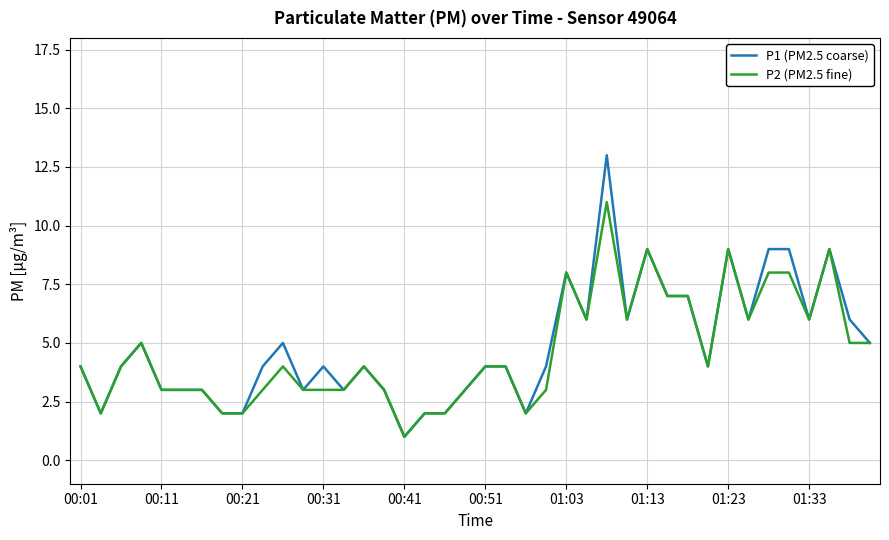

What is the maximum value shown in the chart?

13